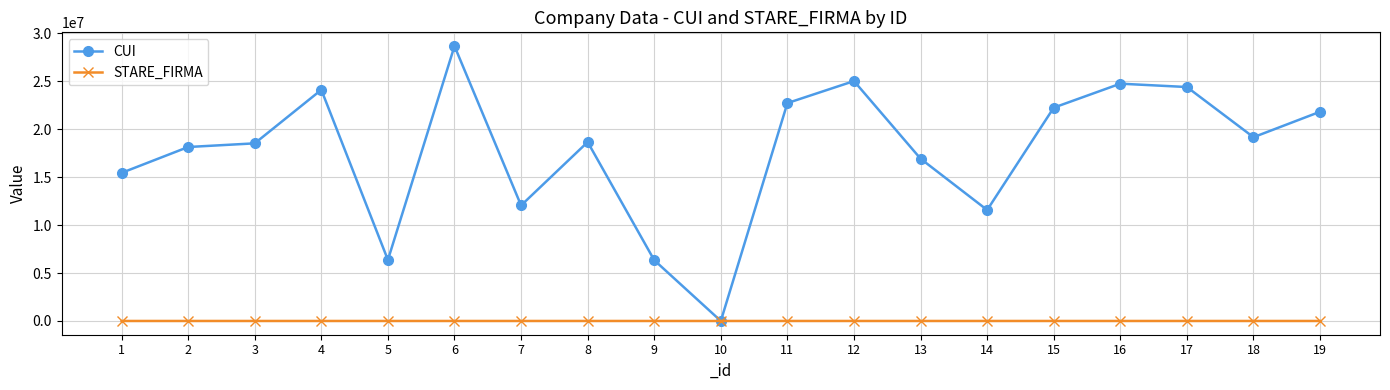

What is the spread (max minus min) of values at 2?

18141374